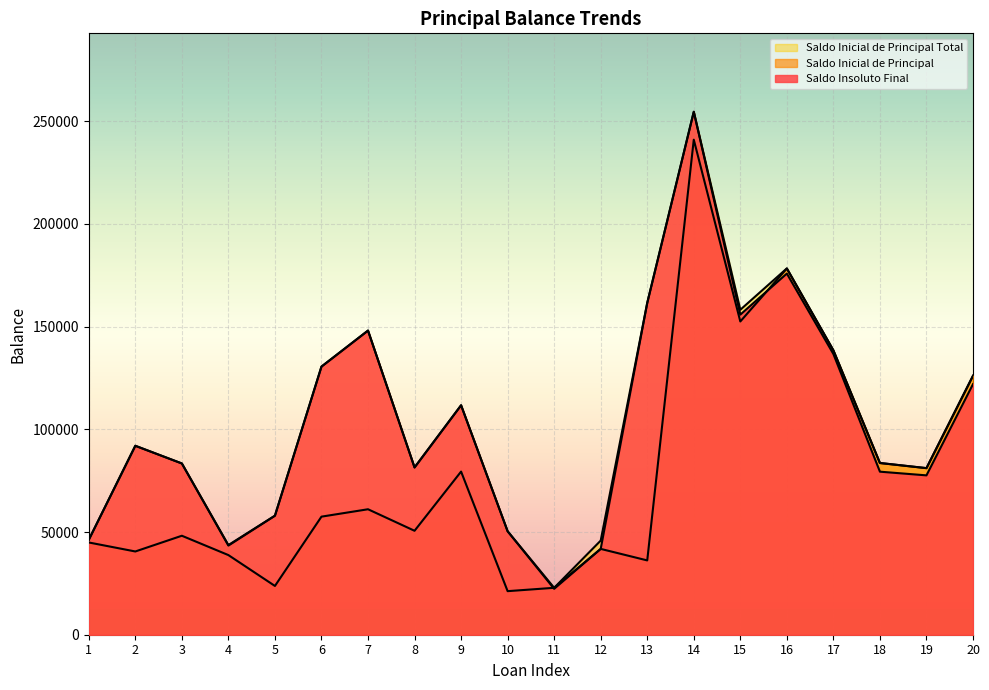

What is the difference between the maximum and minimum values in the Saldo Inicial de Principal series?

219816.9